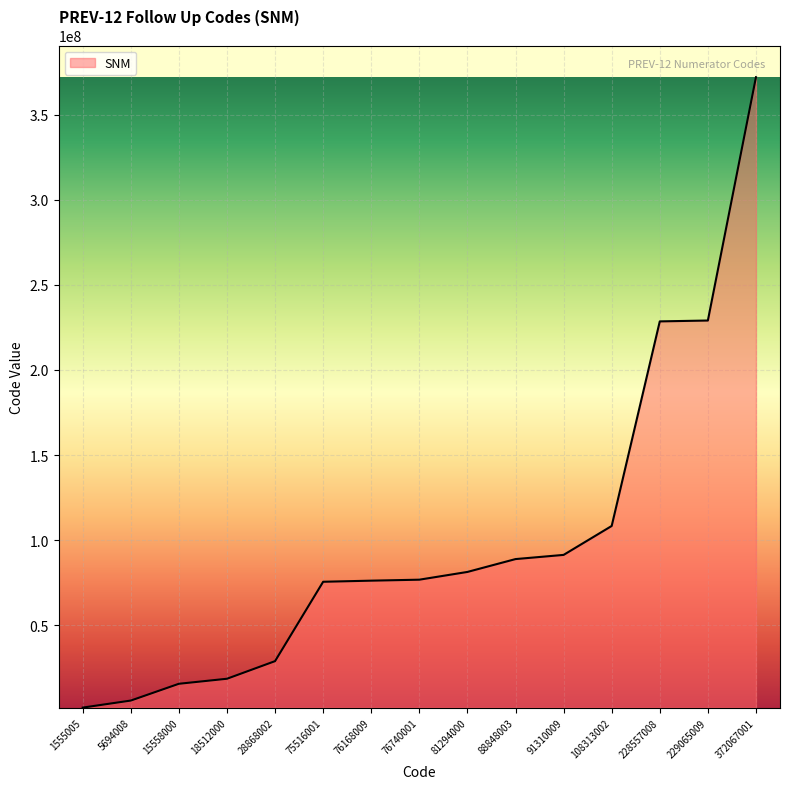

Is it true that the value at 28868002 is 28868002?

True